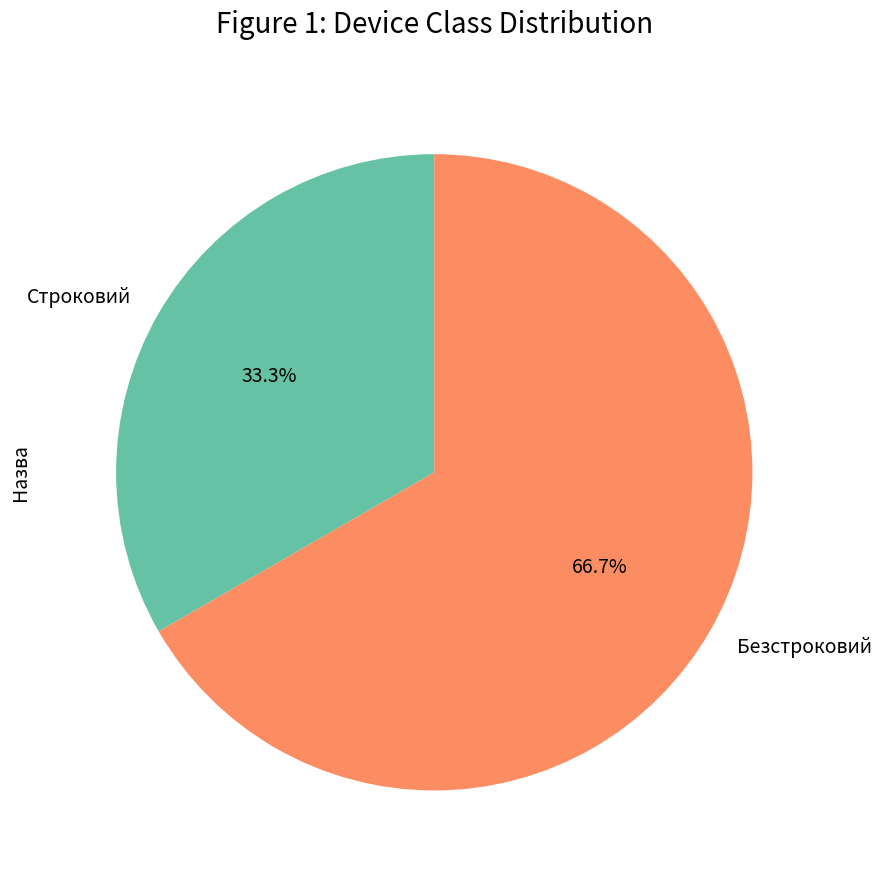

True or false: Безстроковий accounts for 67% of the total.

True